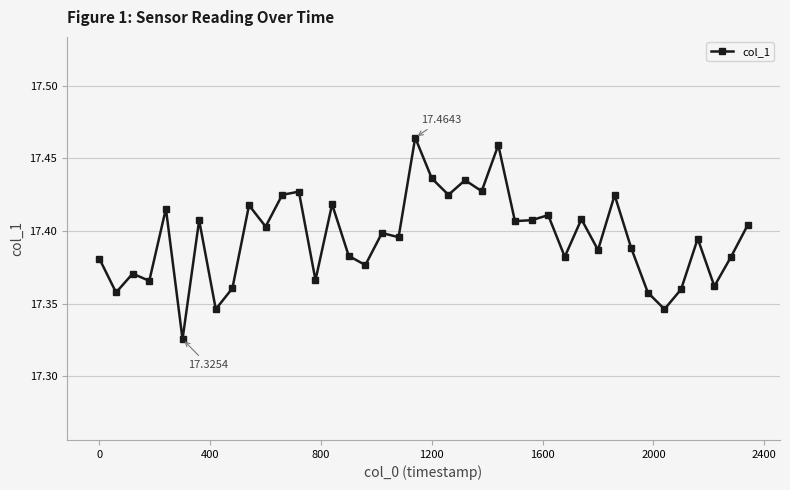

True or false: there are more than 1 points higher than both neighbors.

True